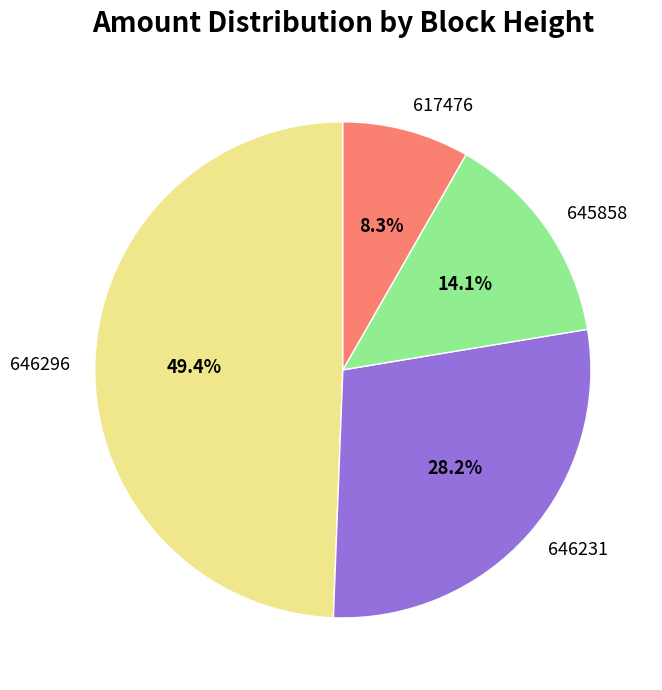

Which category has the smallest portion of the pie?

617476